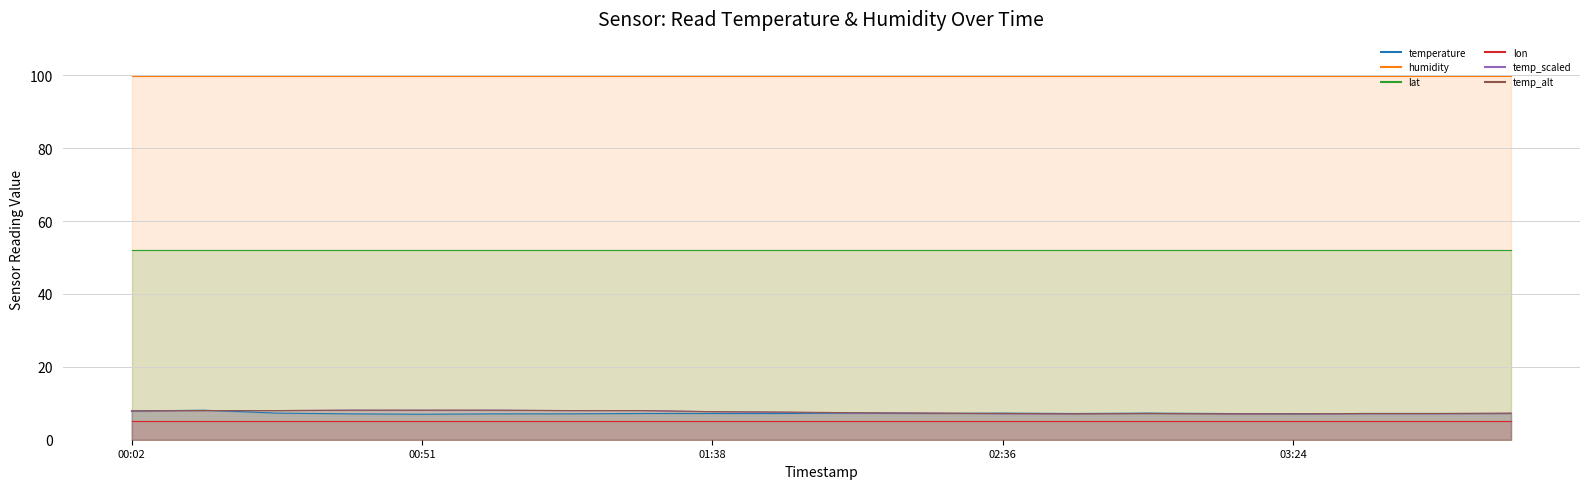

At how many categories does at least one series exceed 7?

20